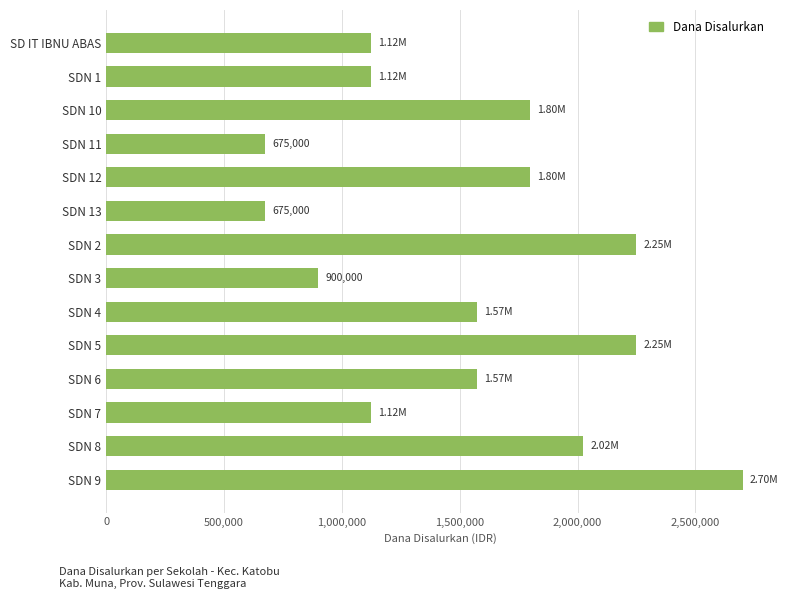

What is the average value?

1542857